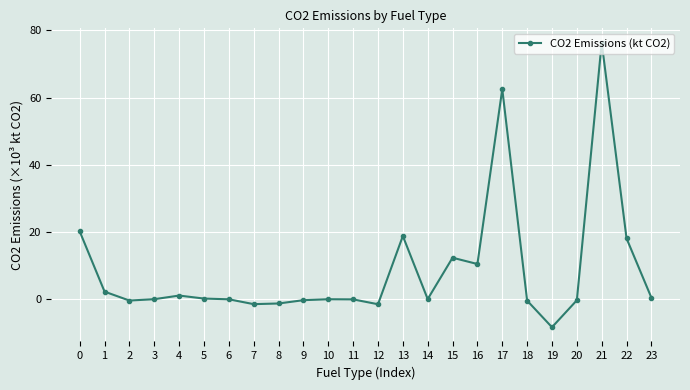

What is the sum of all values?

208.9